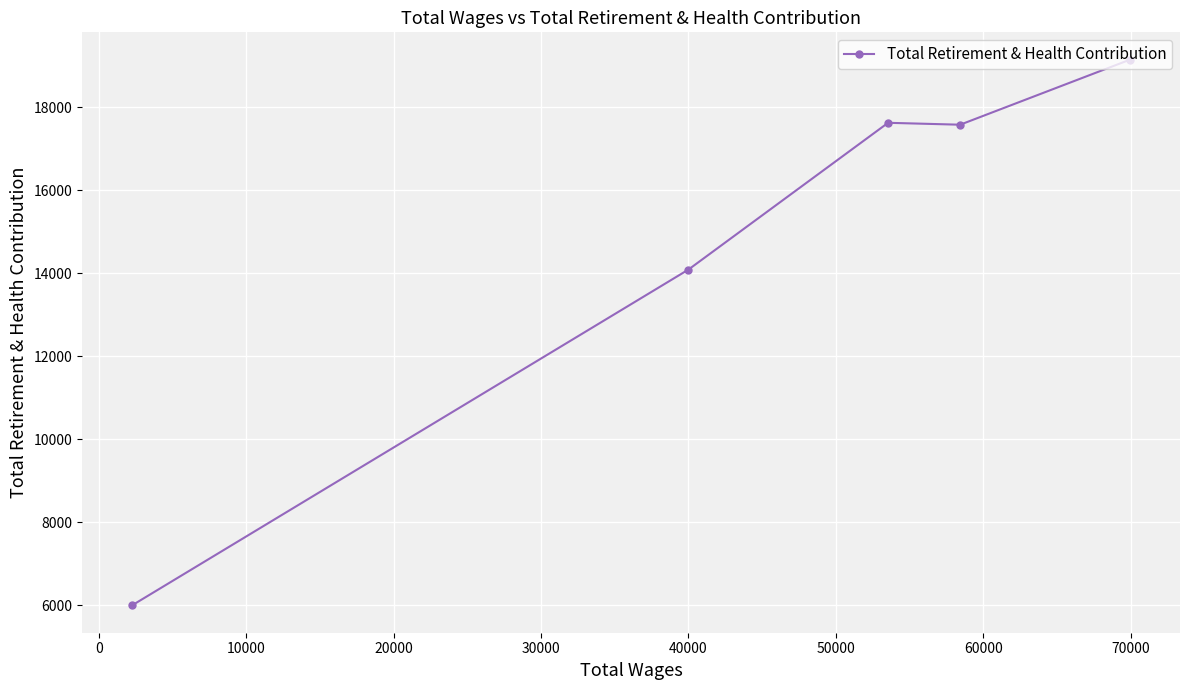

What is the value of the 5th point from the left?

19151